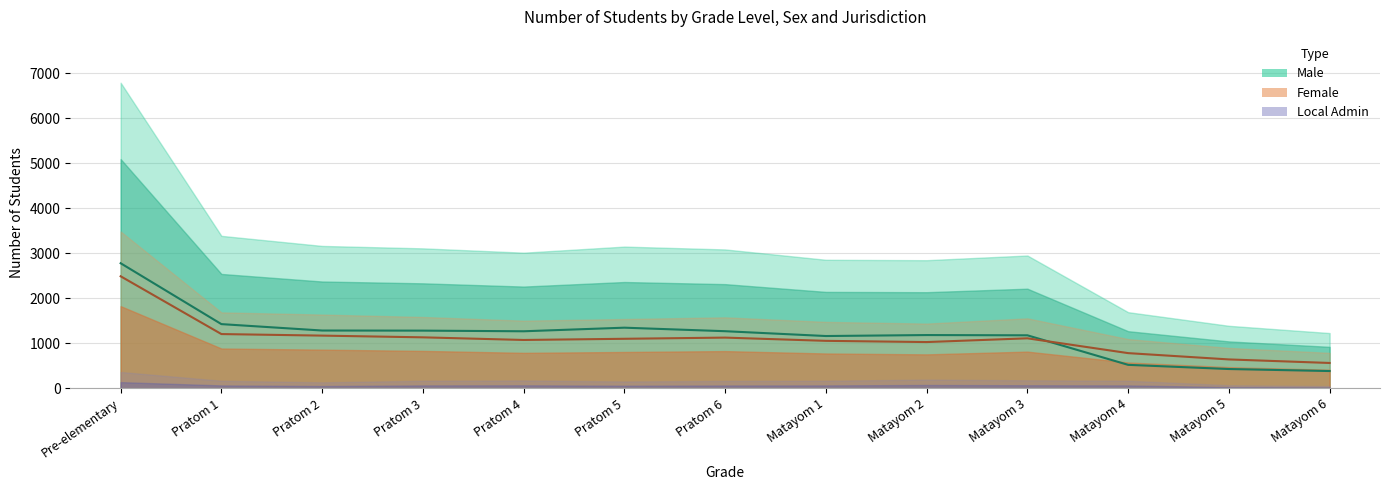

Which series has the largest total across all categories?

Male